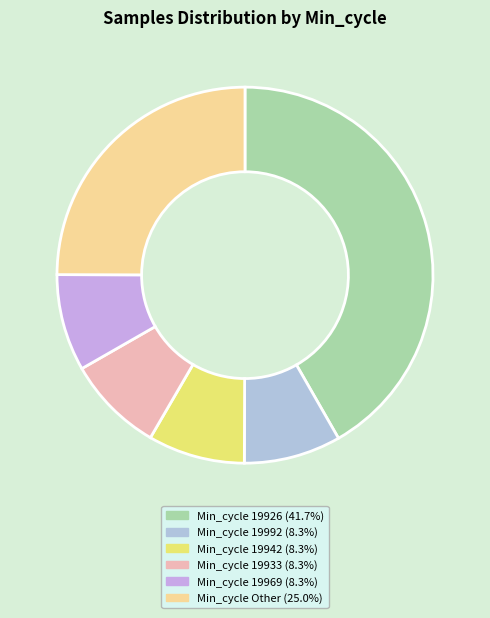

How many segments does this pie chart have?

6